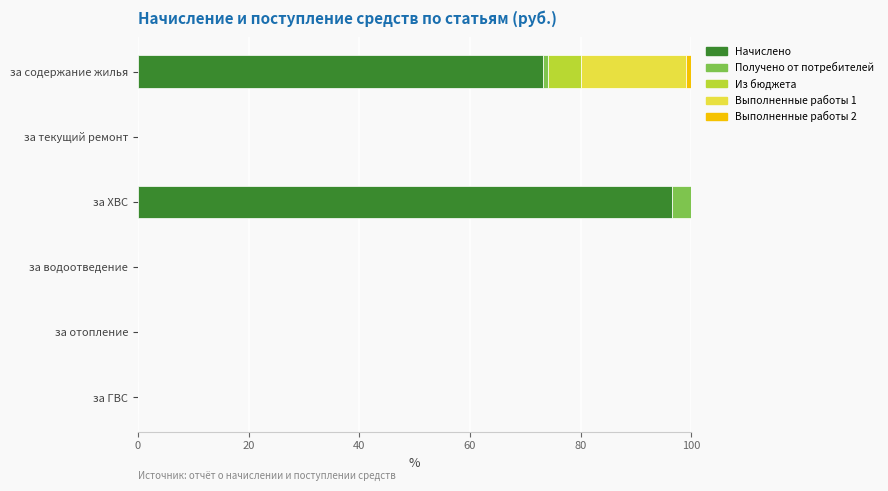

At which label does Начислено reach its peak?

за ХВС